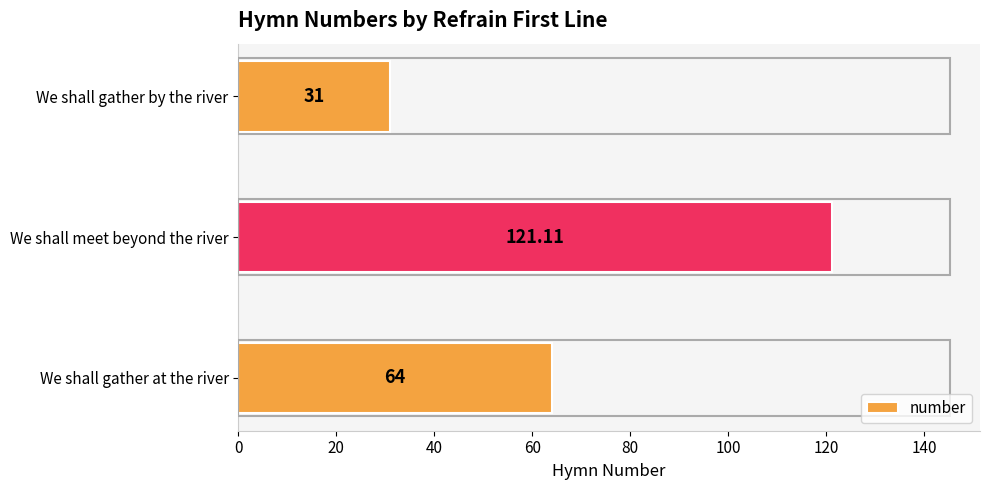

What is the change in value from We shall gather at the river to We shall gather by the river?

-33.0